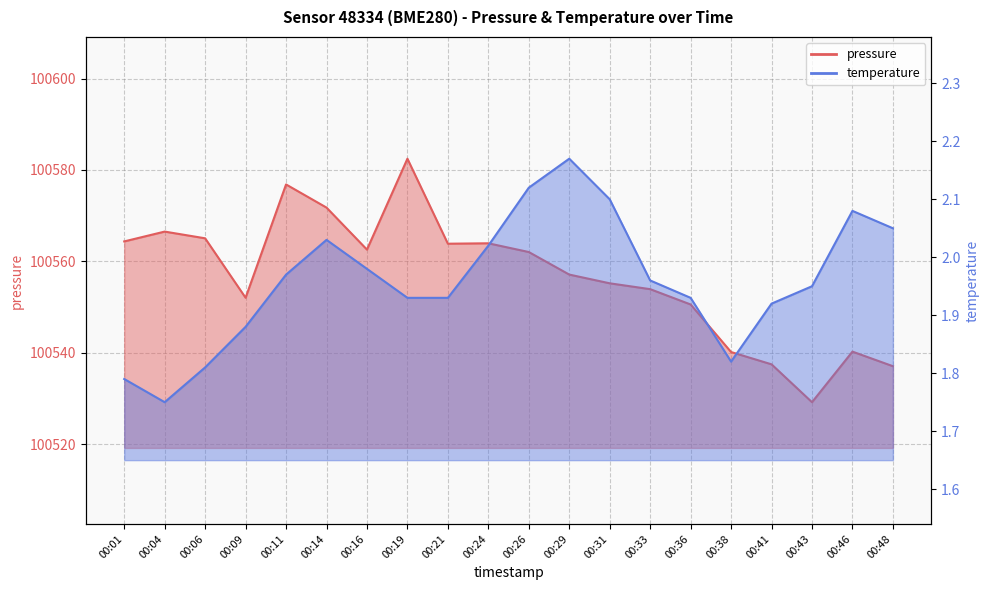

Reading left to right, extract all data points from this chart.

pressure: 00:01=100564.4	00:04=100566.5	00:06=100565.1	00:09=100552.1	00:11=100576.8	00:14=100571.8	00:16=100562.6	00:19=100582.5	00:21=100563.9	00:24=100564.0	00:26=100562.1	00:29=100557.1	00:31=100555.2	00:33=100553.9	00:36=100550.6	00:38=100540.2	00:41=100537.5	00:43=100529.2	00:46=100540.3	00:48=100537.1
temperature: 00:01=1.8	00:04=1.8	00:06=1.8	00:09=1.9	00:11=2.0	00:14=2.0	00:16=2.0	00:19=1.9	00:21=1.9	00:24=2.0	00:26=2.1	00:29=2.2	00:31=2.1	00:33=2.0	00:36=1.9	00:38=1.8	00:41=1.9	00:43=1.9	00:46=2.1	00:48=2.0